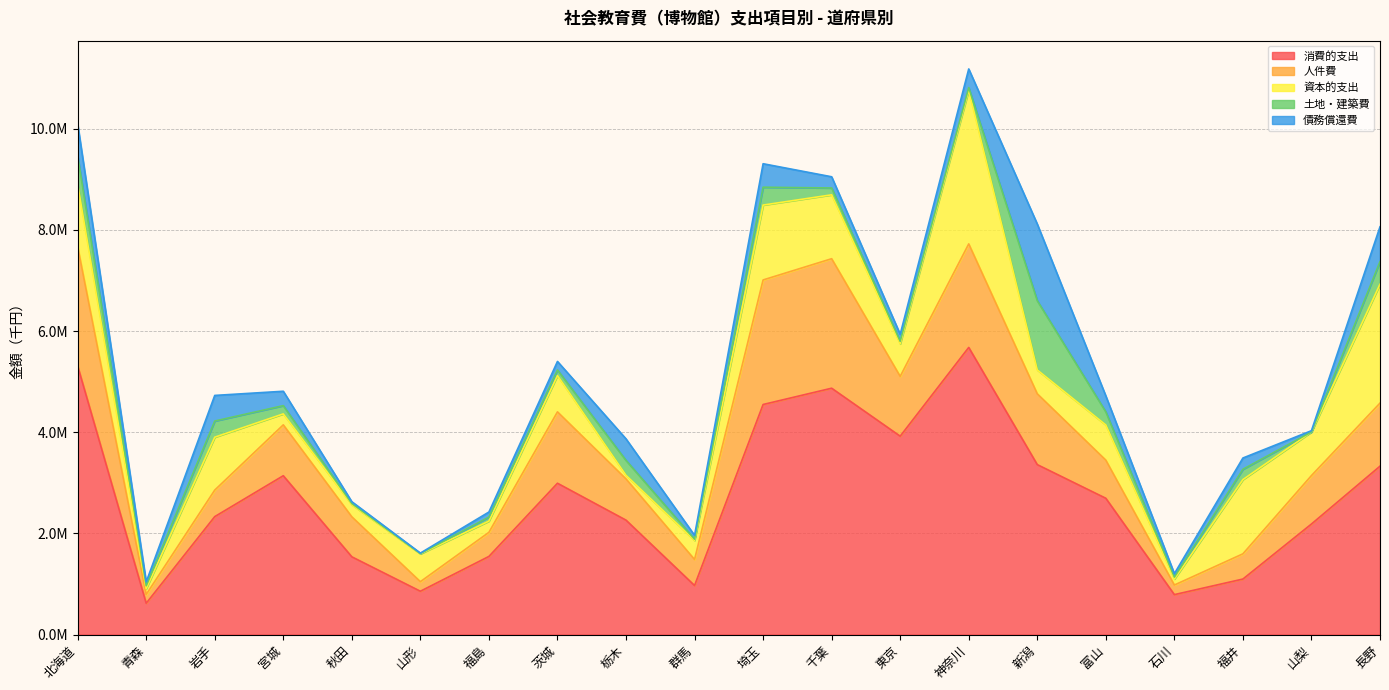

Read the 土地・建築費 value at 群馬, to the nearest 10.

25940